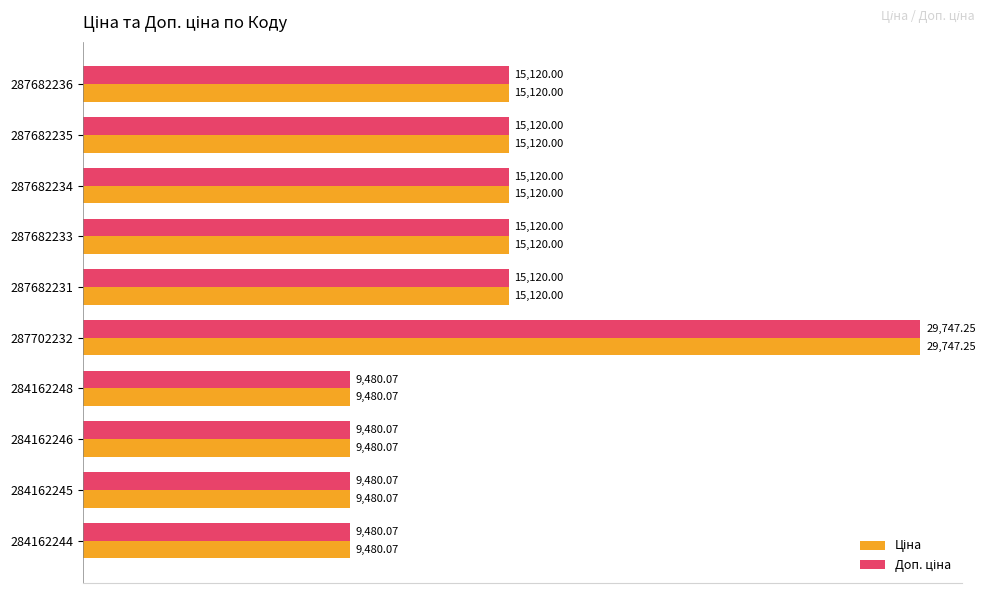

What is the smallest value displayed?

9480.1